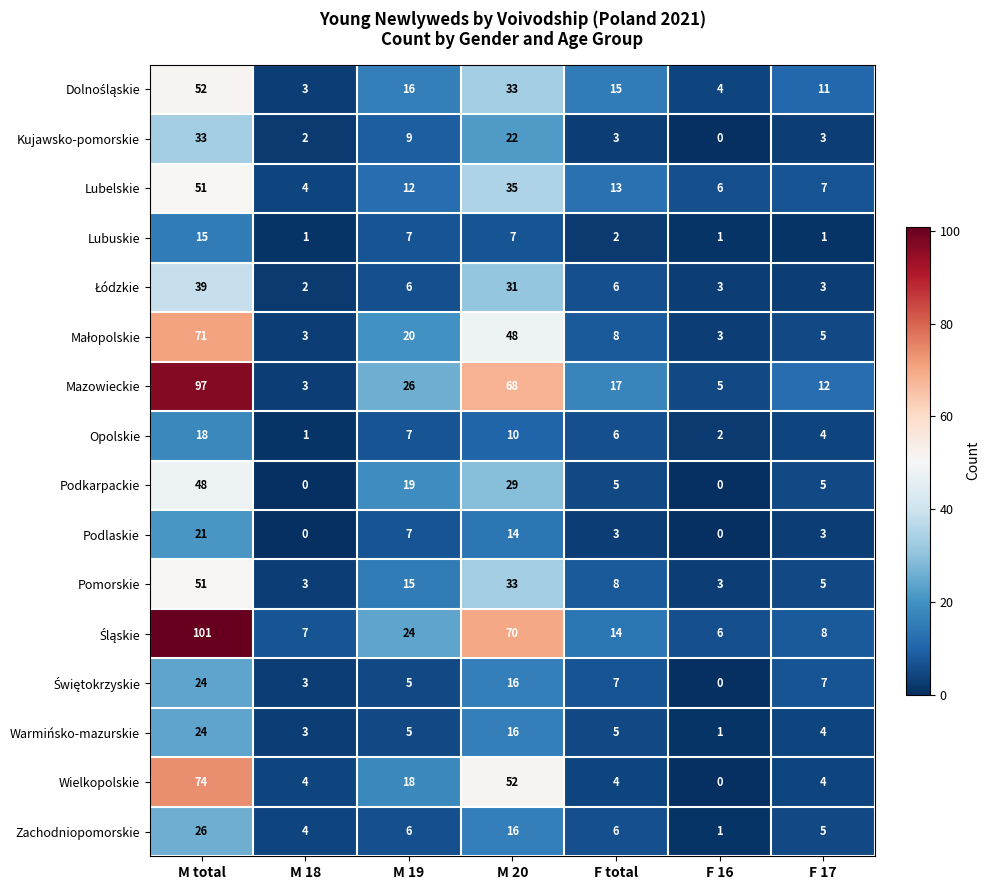

Between M 18 and F total, which series saw the biggest shift?

Mazowieckie